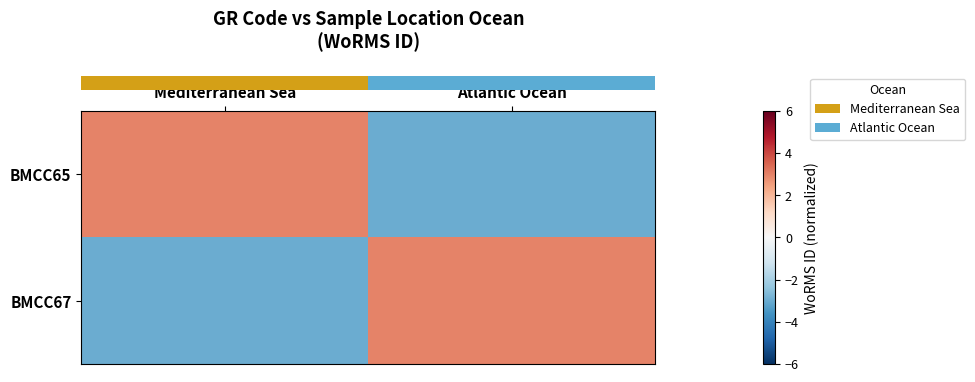

Which series has the largest range (max minus min)?

row_0